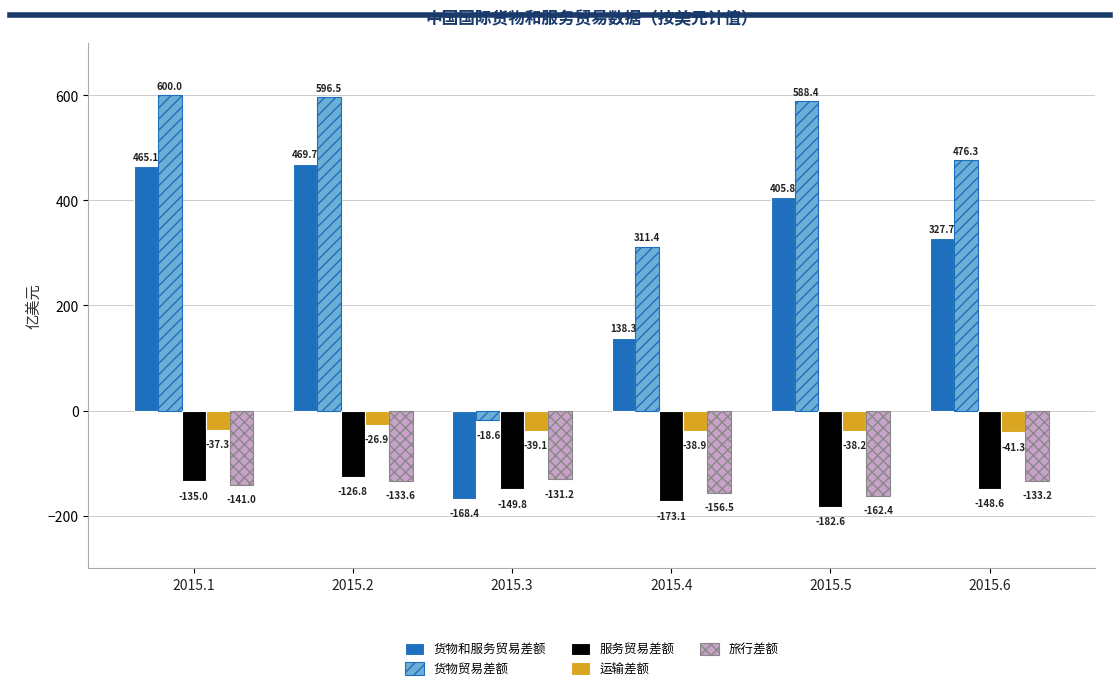

At which label does 货物和服务贸易差额 first exceed 405?

2015.1